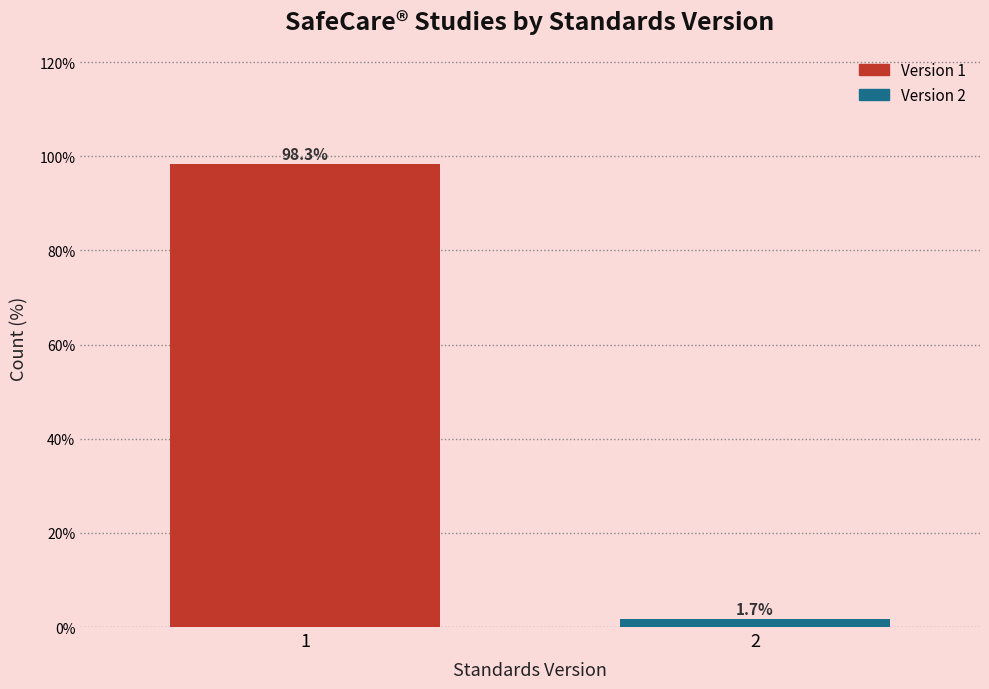

Reading left to right, transcribe all the data shown in this chart.

1=98.3	2=1.7